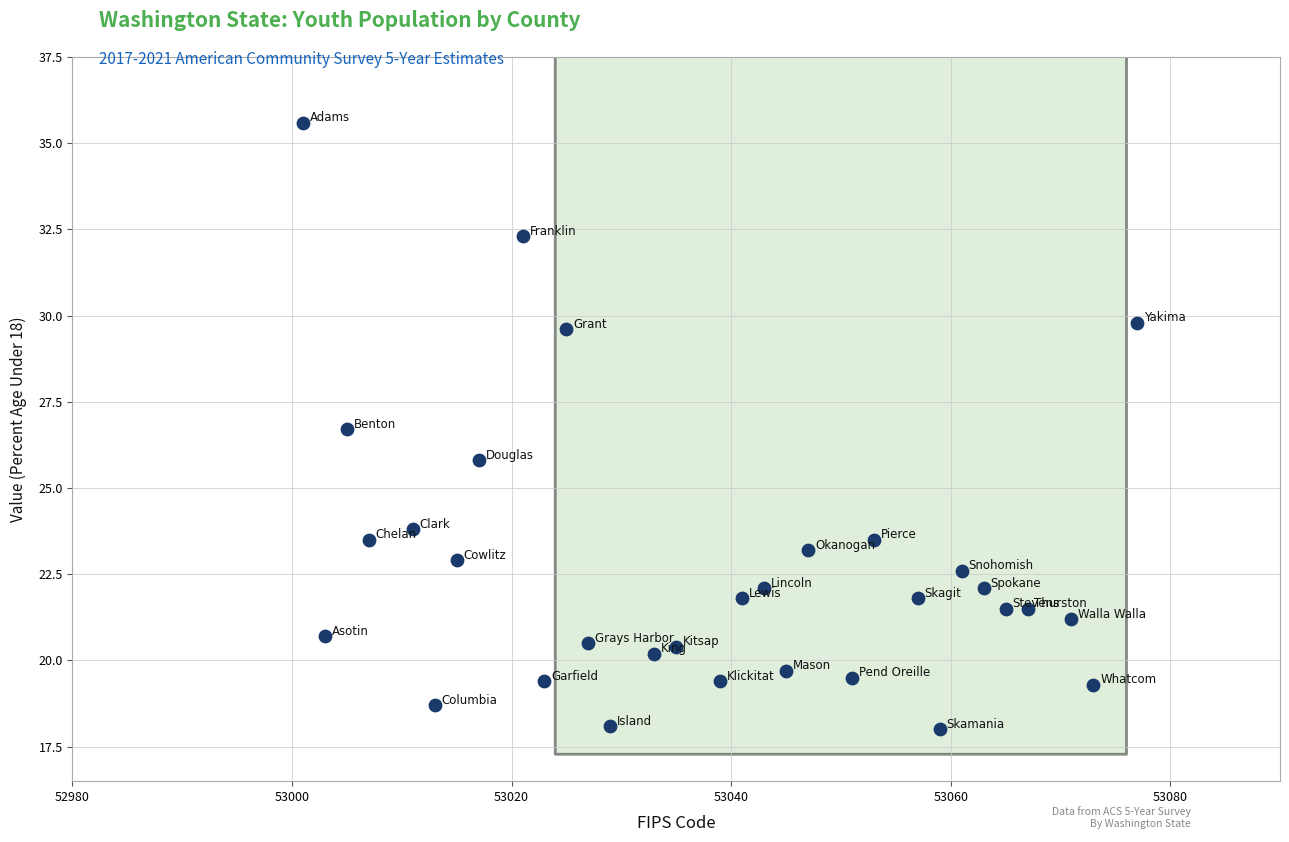

What is the range of Y values (max minus min)?

17.6